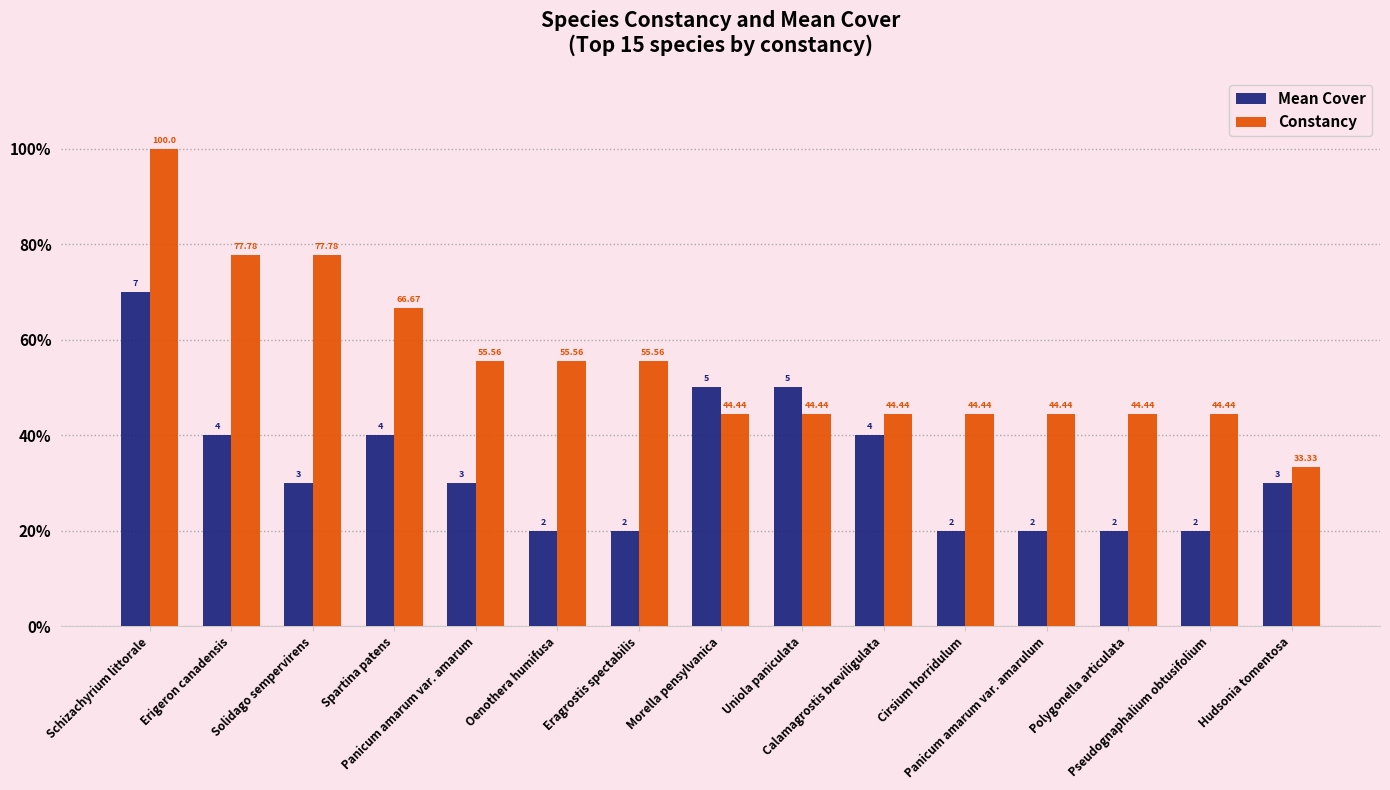

Which series has the largest range (max minus min)?

Constancy